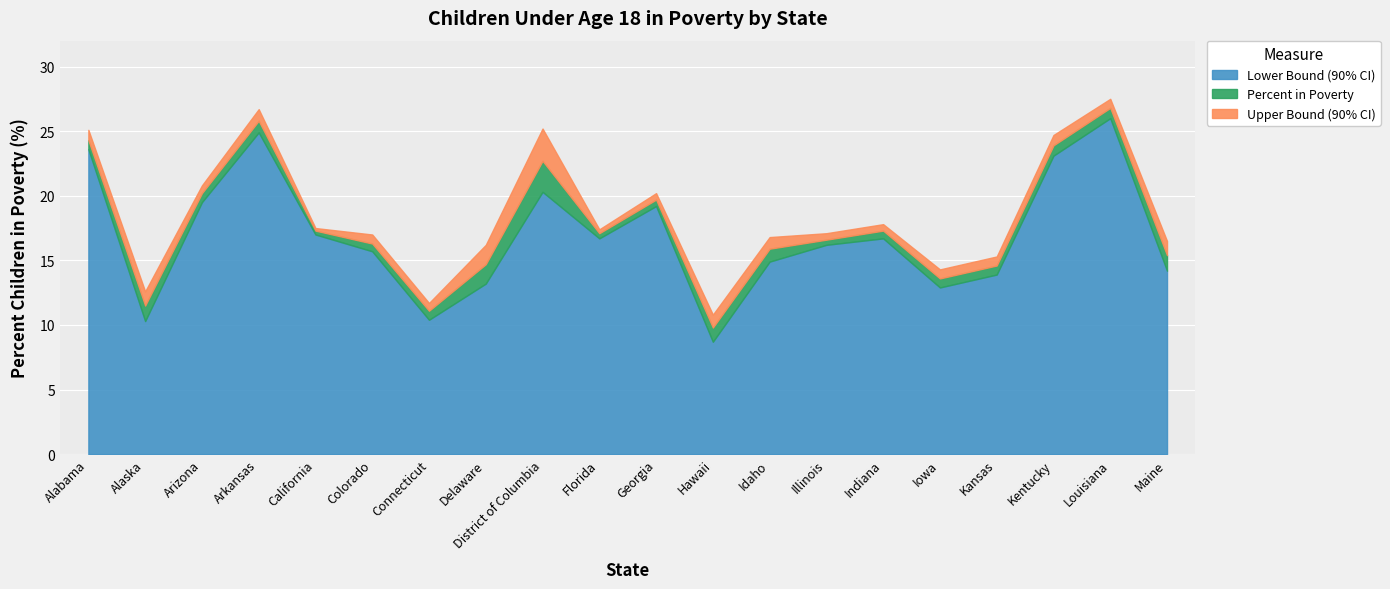

How many lines are shown in the chart?

3